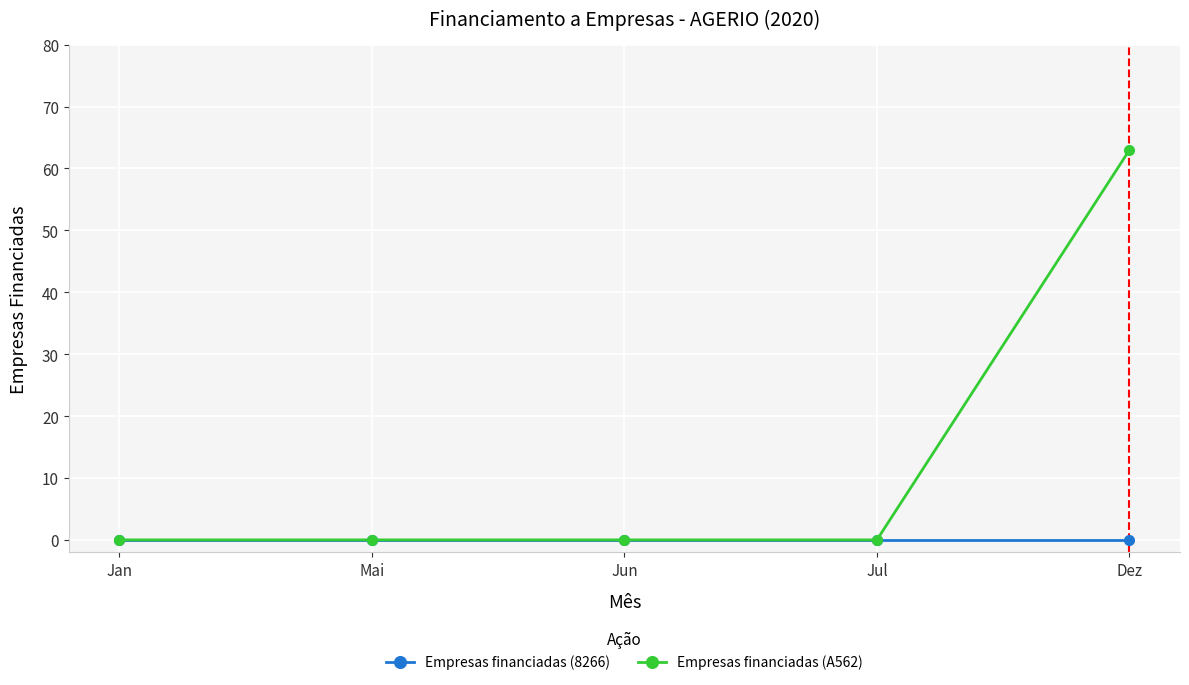

The value of Empresas financiadas (A562) at Jun is 0. True or false?

True